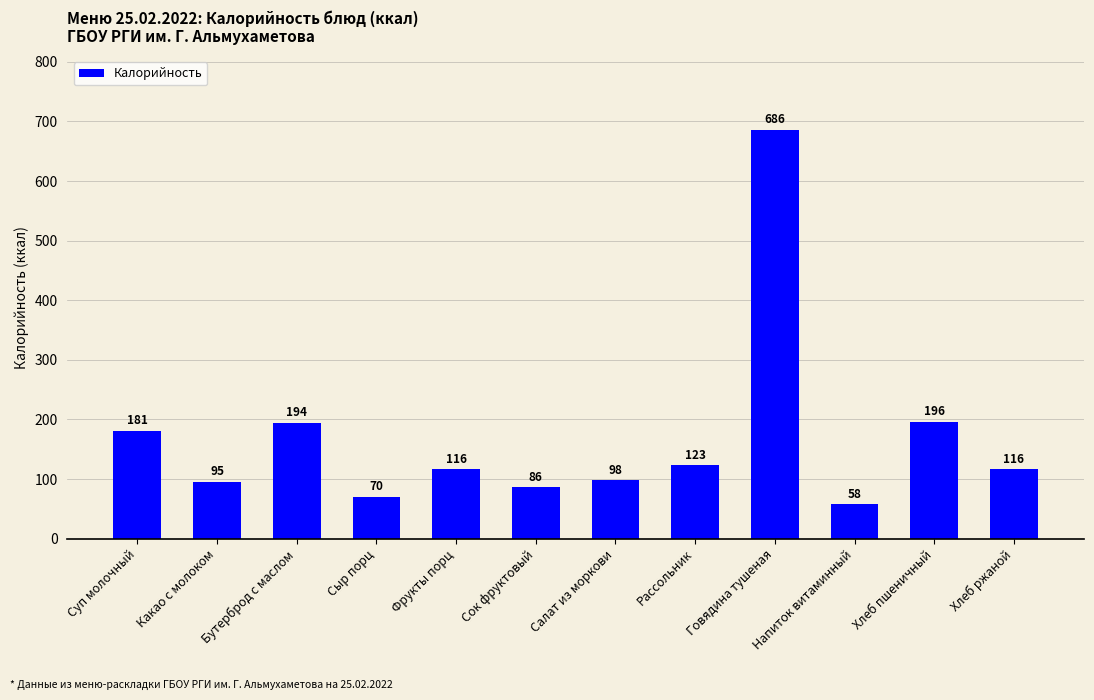

What is the difference between the values at Сок фруктовый and Какао с молоком?

9